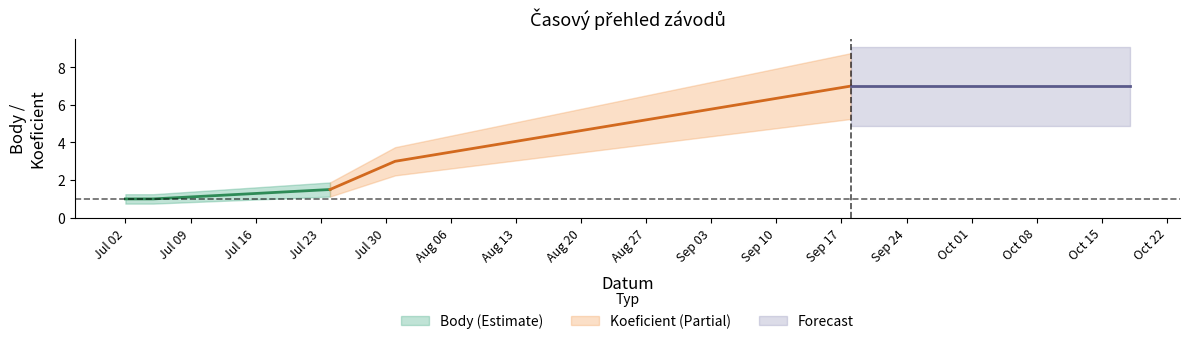

True or false: Koeficient and CTL_scaled intersect in this chart.

False